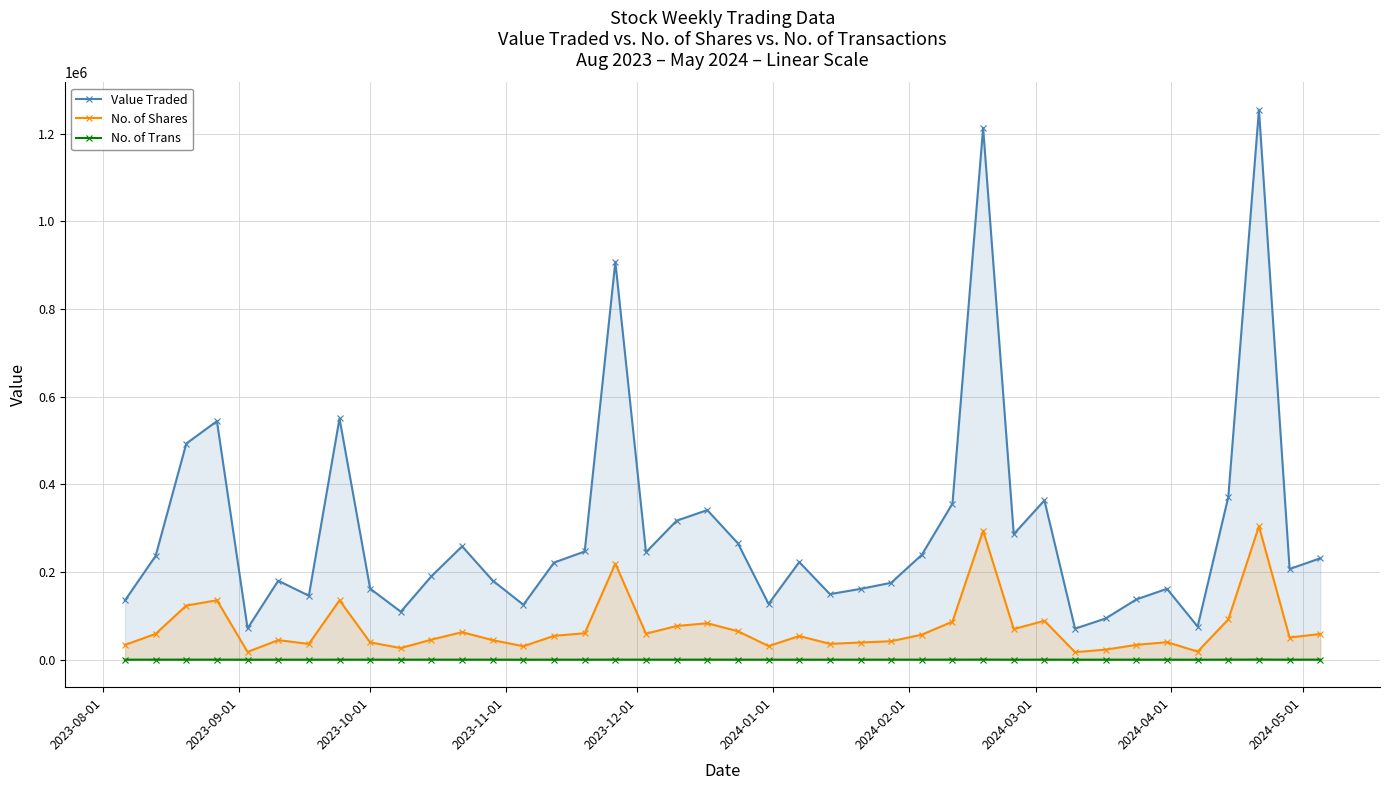

At how many categories does at least one series exceed 446408?

6